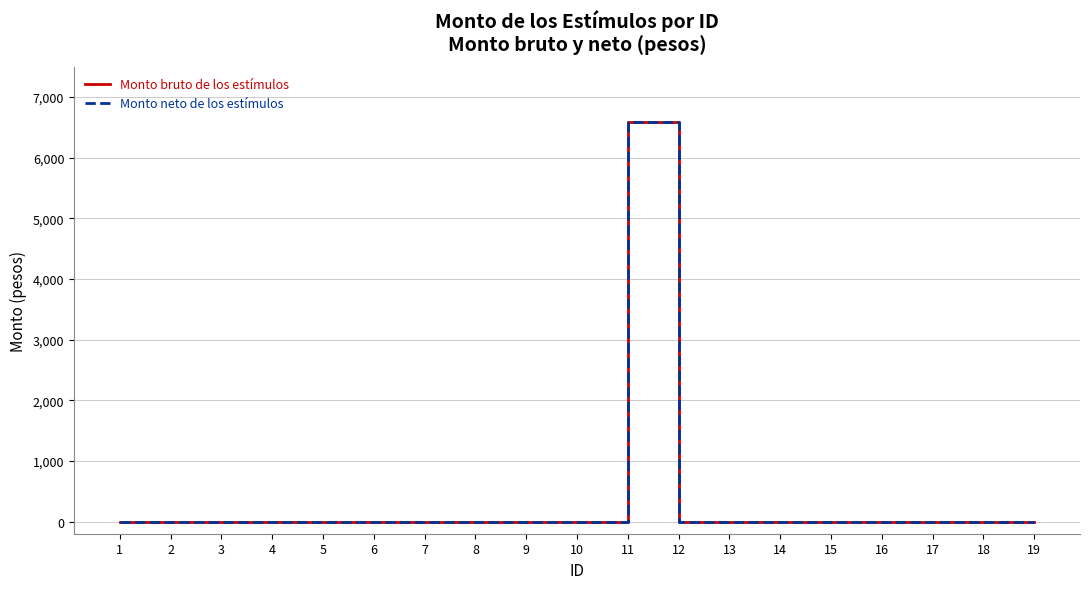

Reading left to right, extract all data points from this chart.

Monto bruto de los estímulos: 0.0	0.0	0.0	0.0	0.0	0.0	0.0	0.0	0.0	0.0	6589.3	0.0	0.0	0.0	0.0	0.0	0.0	0.0	0.0
Monto neto de los estímulos: 0.0	0.0	0.0	0.0	0.0	0.0	0.0	0.0	0.0	0.0	6589.3	0.0	0.0	0.0	0.0	0.0	0.0	0.0	0.0